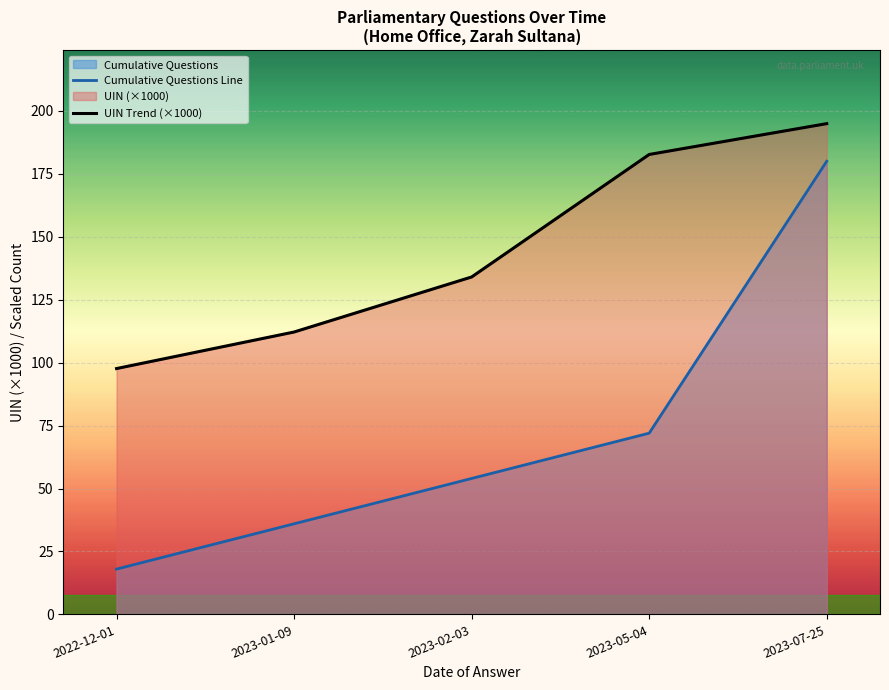

What is the difference between the maximum and minimum values in the UIN Trend (×1000) series?

97.3